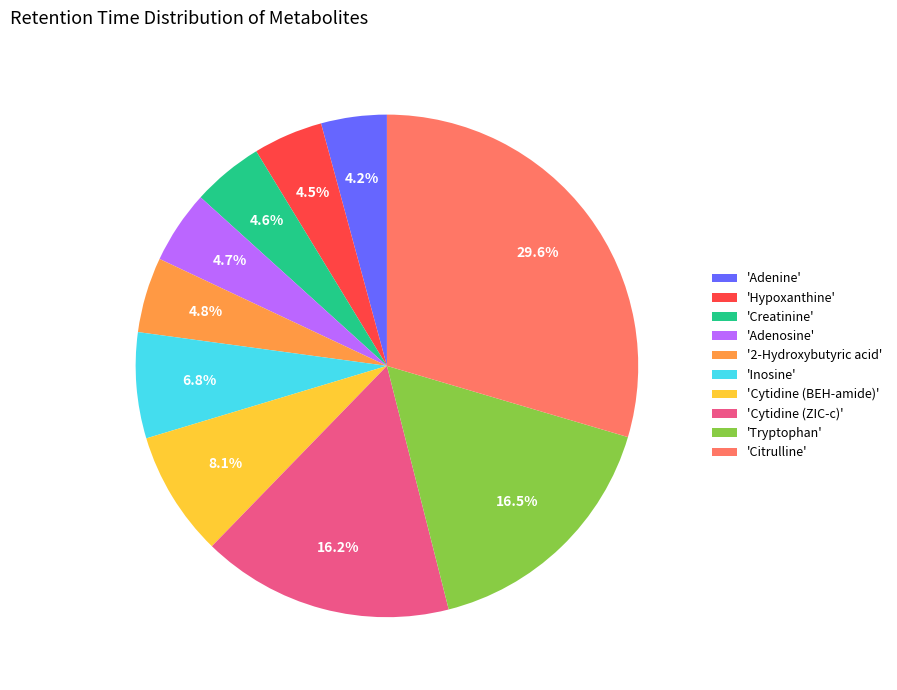

Count the number of slices in the pie.

10